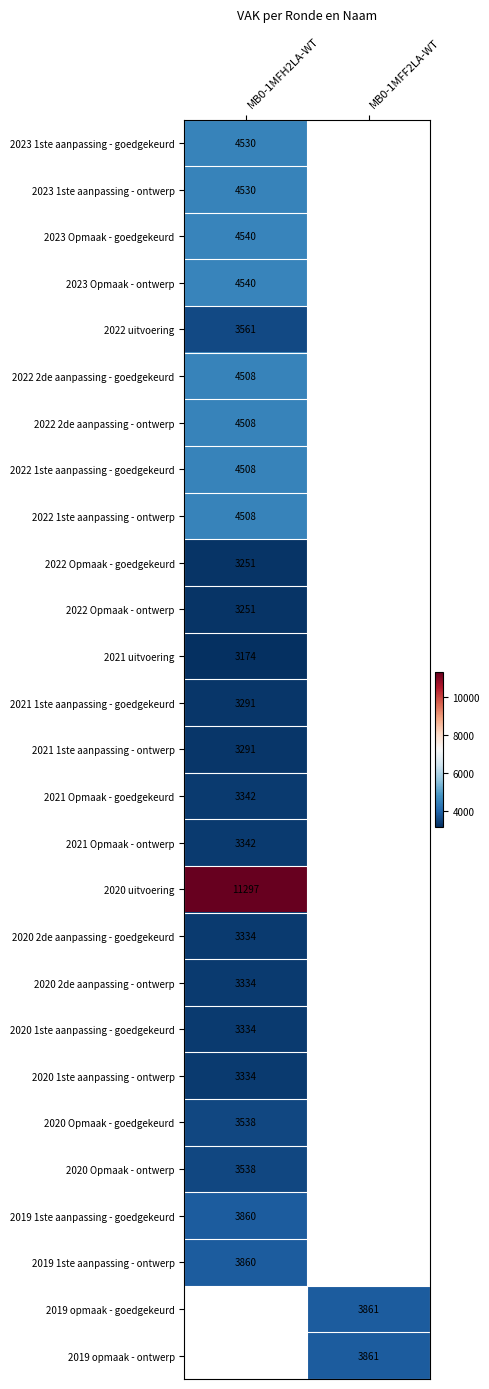

What is the minimum value shown in the chart?

3174.0